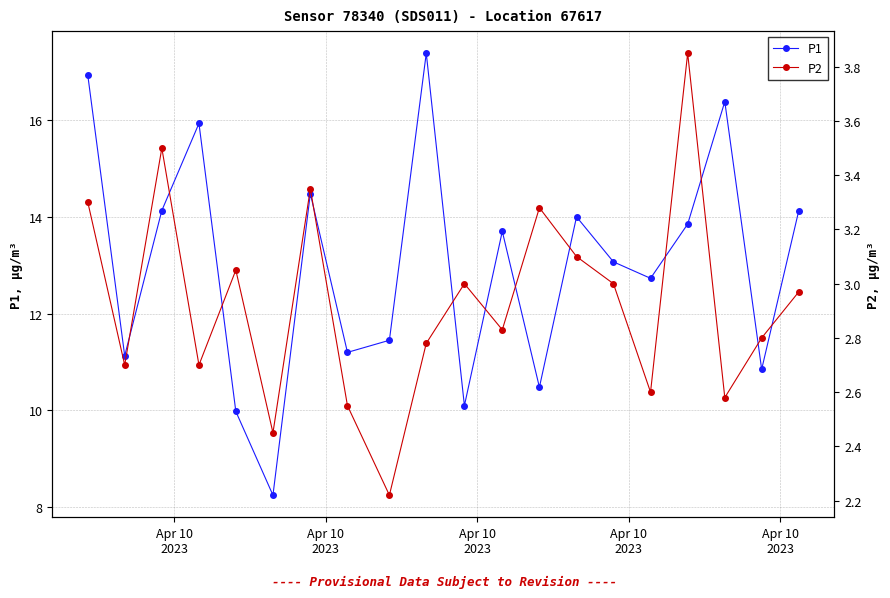

How many lines are shown in the chart?

2